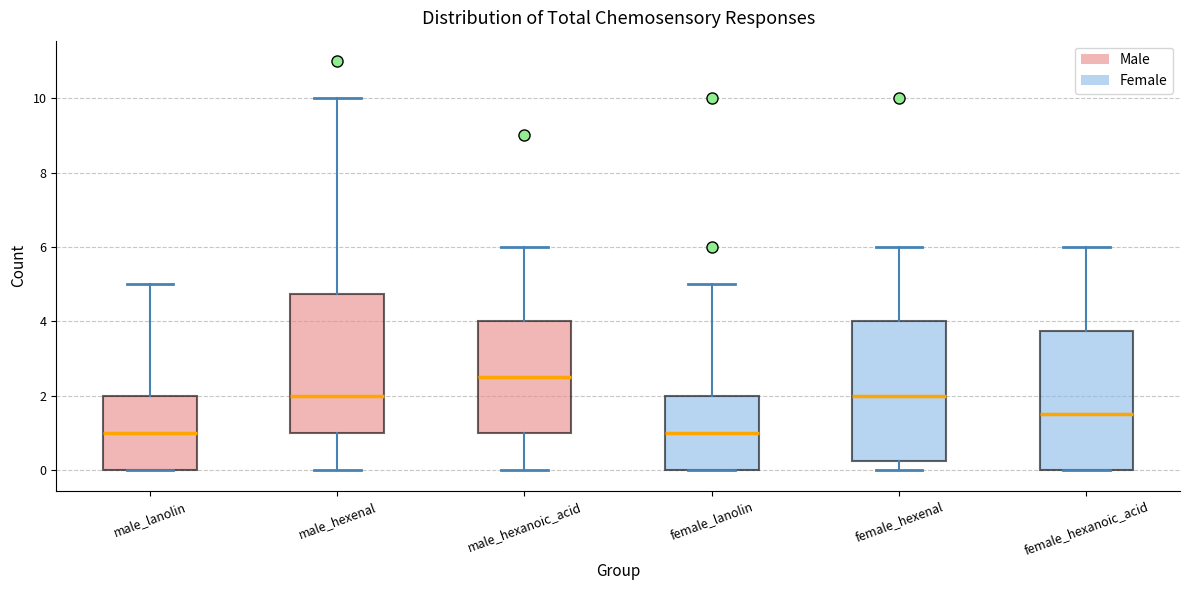

Reading left to right, read every box against the y-axis: the position of its median line, the range the box covers, and the ends of its whiskers. The values are not printed on the chart, so give them approximately, as read against the axis.

male_lanolin: median 1.0, box 0.0 to 2.0, whiskers 0.0 to 5.0
male_hexenal: median 2.0, box 1.0 to 4.8, whiskers 0.0 to 10.0
male_hexanoic_acid: median 2.6, box 1.0 to 4.0, whiskers 0.0 to 6.0
female_lanolin: median 1.0, box 0.0 to 2.0, whiskers 0.0 to 5.0
female_hexenal: median 2.0, box 0.2 to 4.0, whiskers 0.0 to 6.0
female_hexanoic_acid: median 1.6, box 0.0 to 3.8, whiskers 0.0 to 6.0